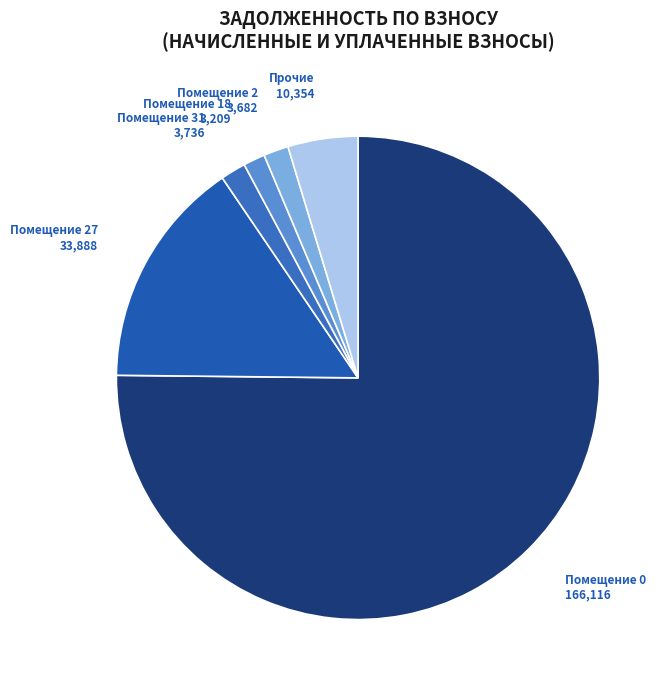

Which category has the biggest portion of the pie?

Помещение 0